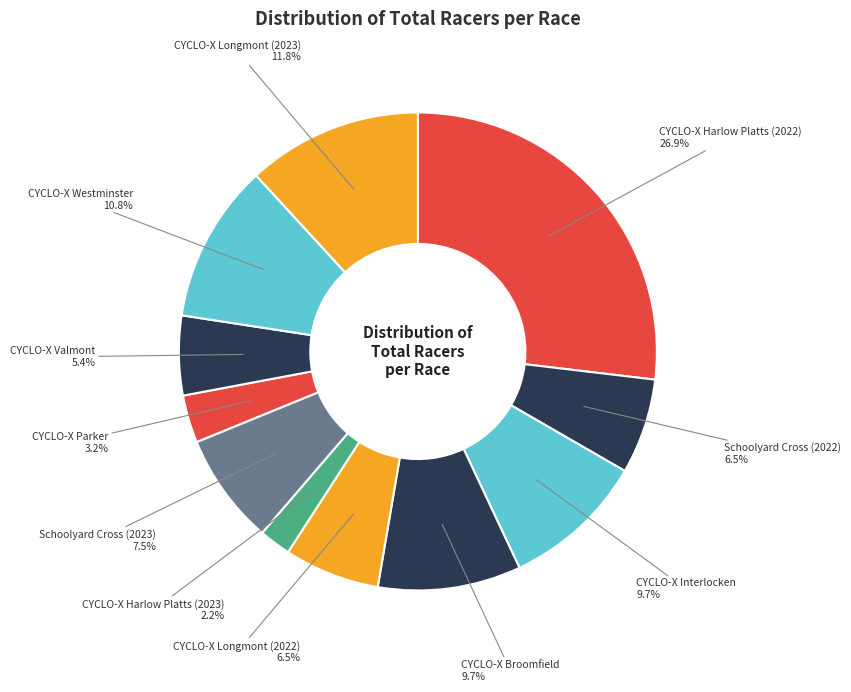

Is there a majority slice in this chart?

No